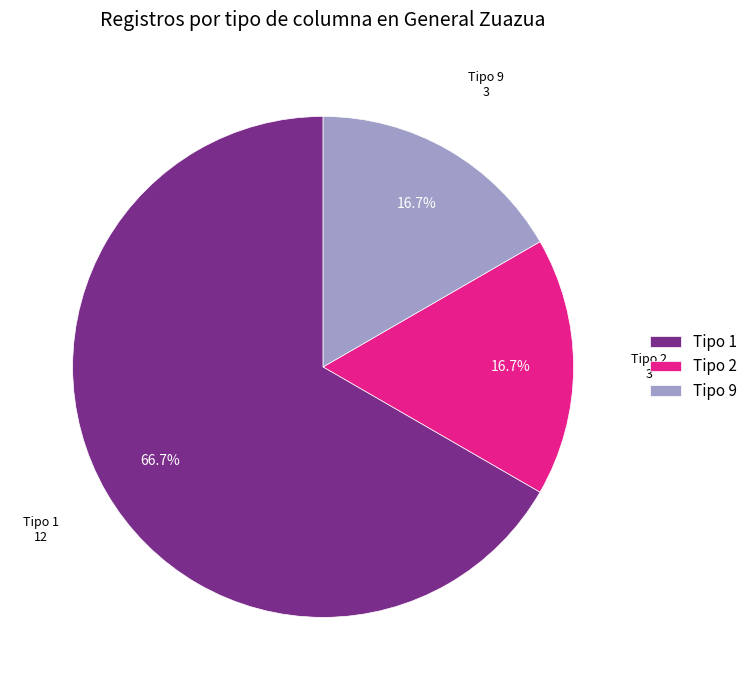

Which has a higher value, Tipo 1 or Tipo 9?

Tipo 1